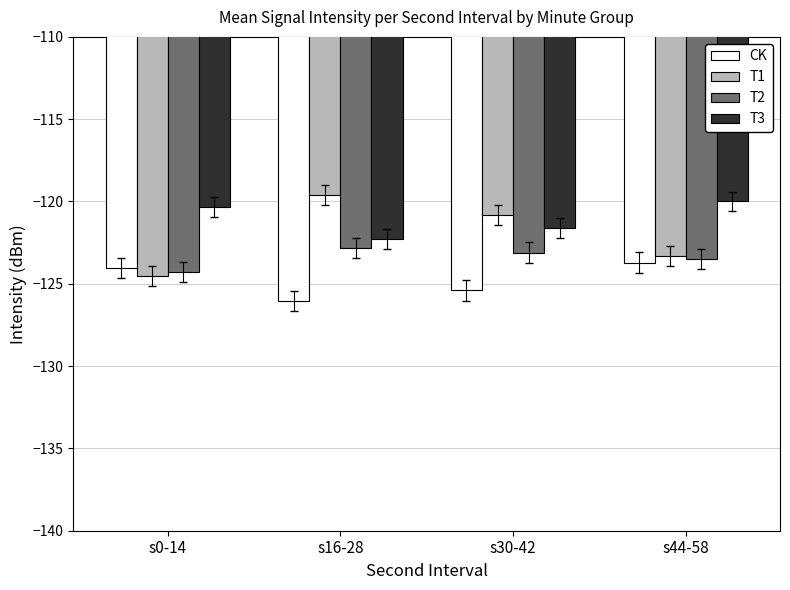

Which series has the largest range (max minus min)?

T1